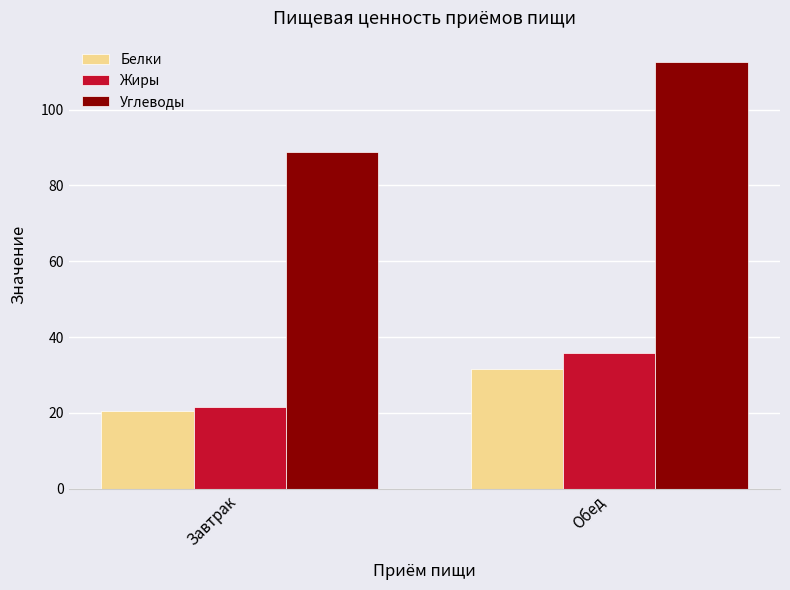

True or false: Углеводы has a value of 51.1 at Обед.

False